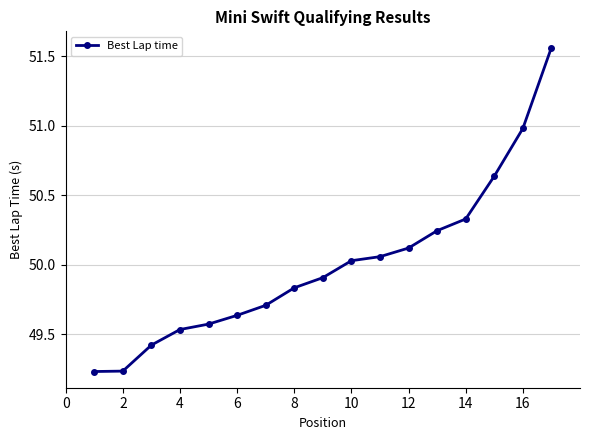

What is the difference between the maximum and second lowest values?

2.3